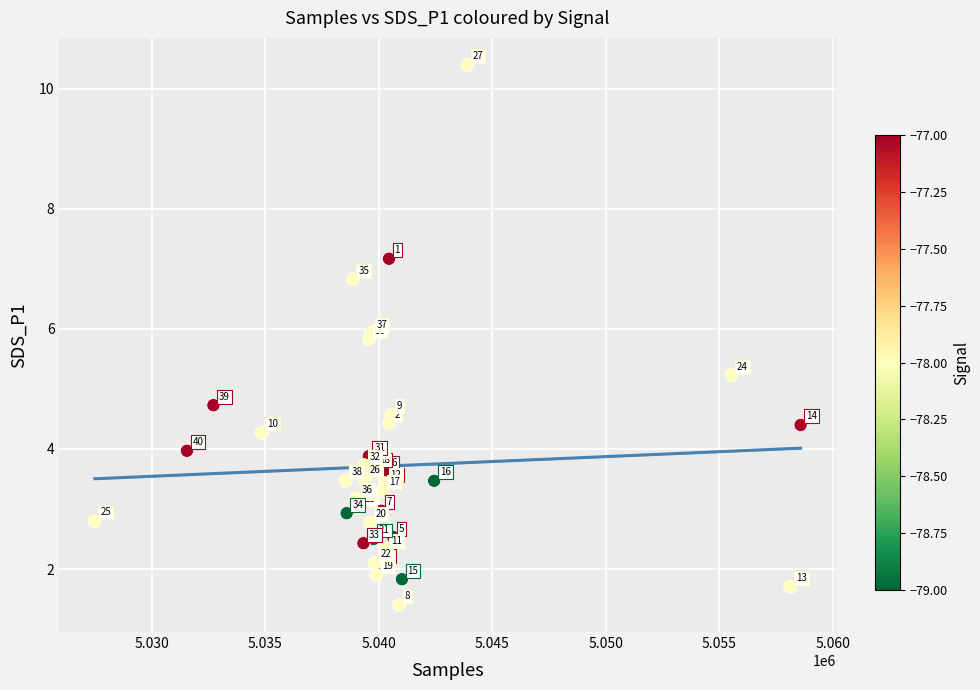

What Y value in the scatter plot is closest to 5?

5.2